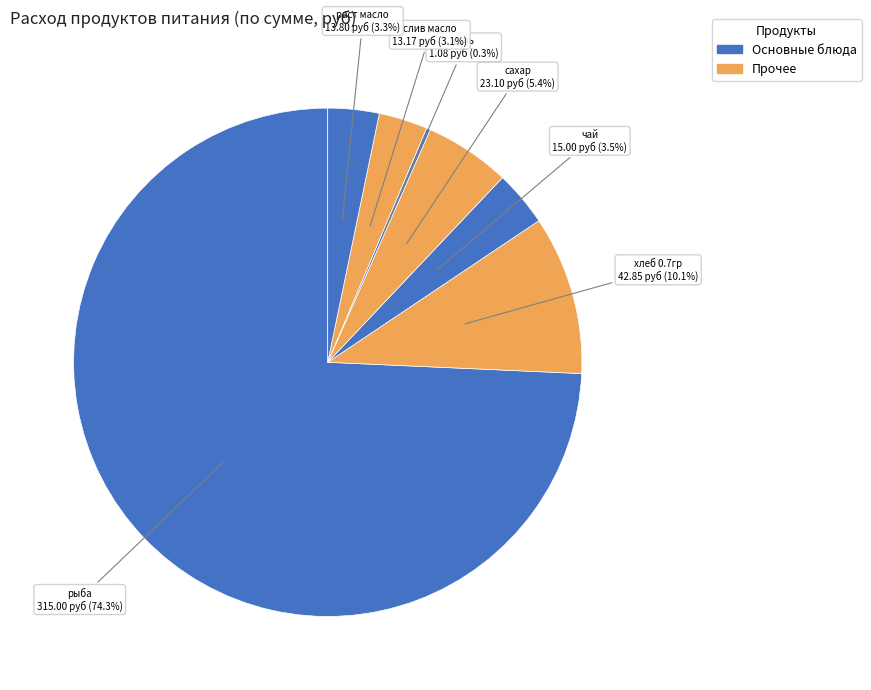

What percentage is the рыба slice, to the nearest percent?

74%